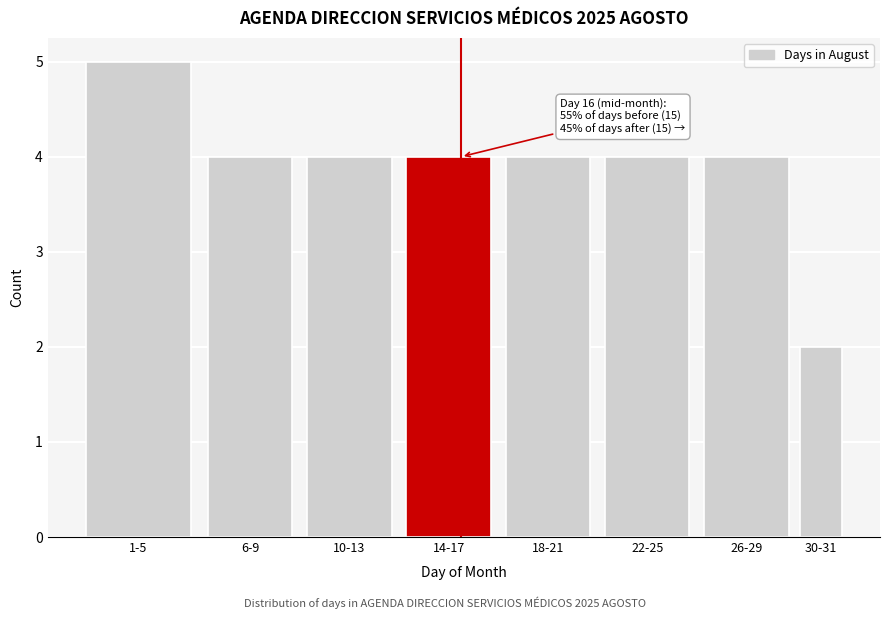

Reading right to left, transcribe all the data shown in this chart.

30-31=2	26-29=4	22-25=4	18-21=4	14-17=4	10-13=4	6-9=4	1-5=5